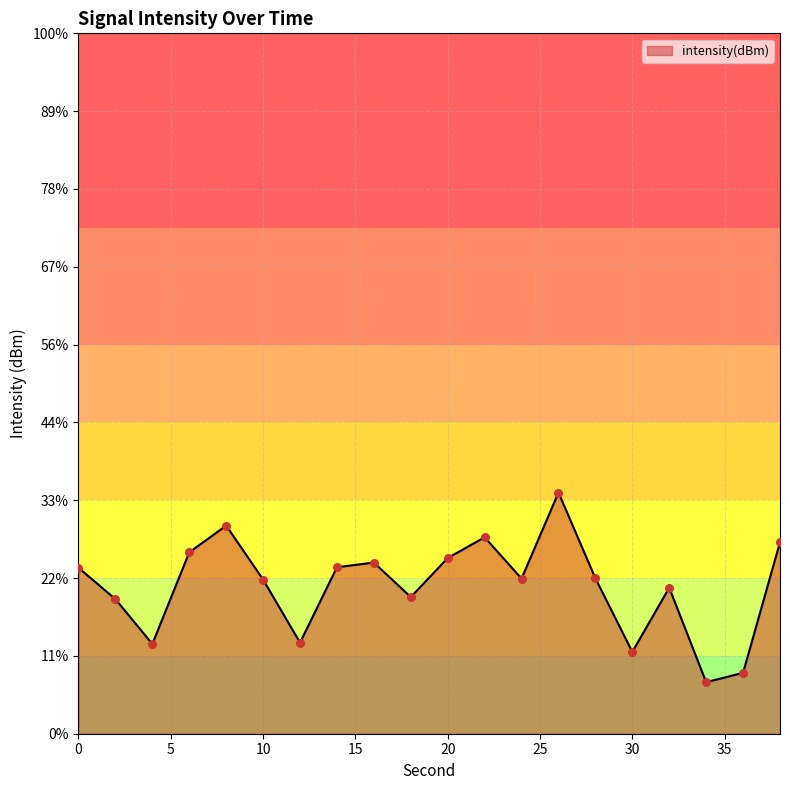

What is the change in value from 0 to 10?

-0.3